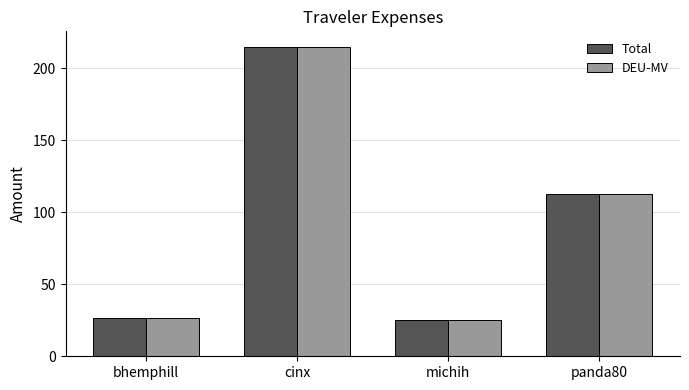

What is the lowest value of the DEU-MV series?

25.1